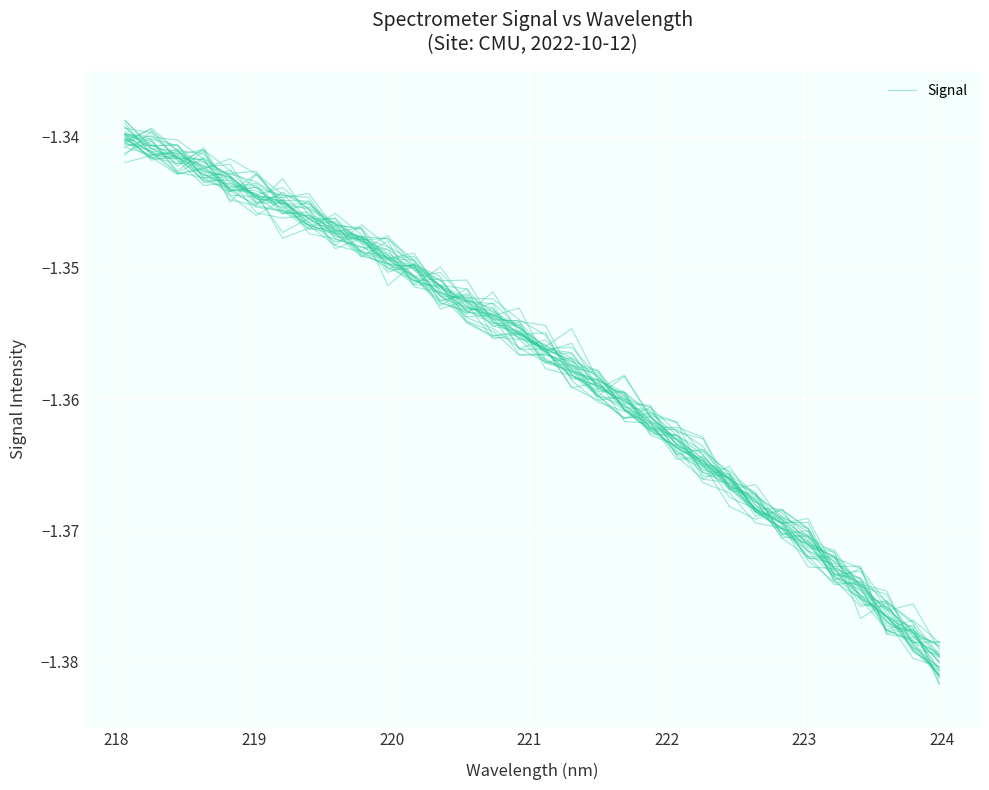

What is the greatest value displayed?

-1.3